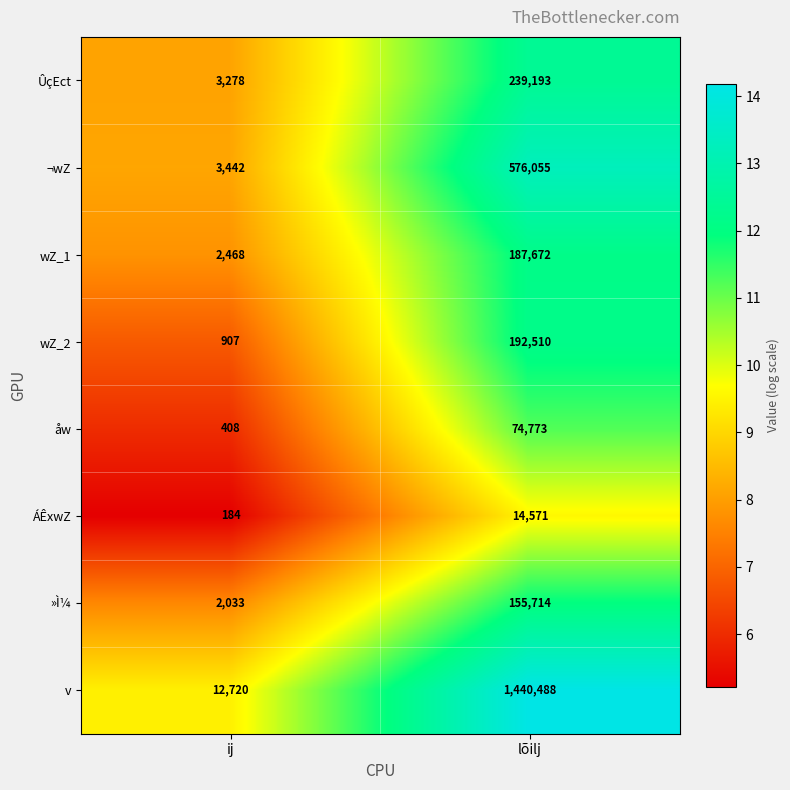

Which series has the widest spread of values?

v